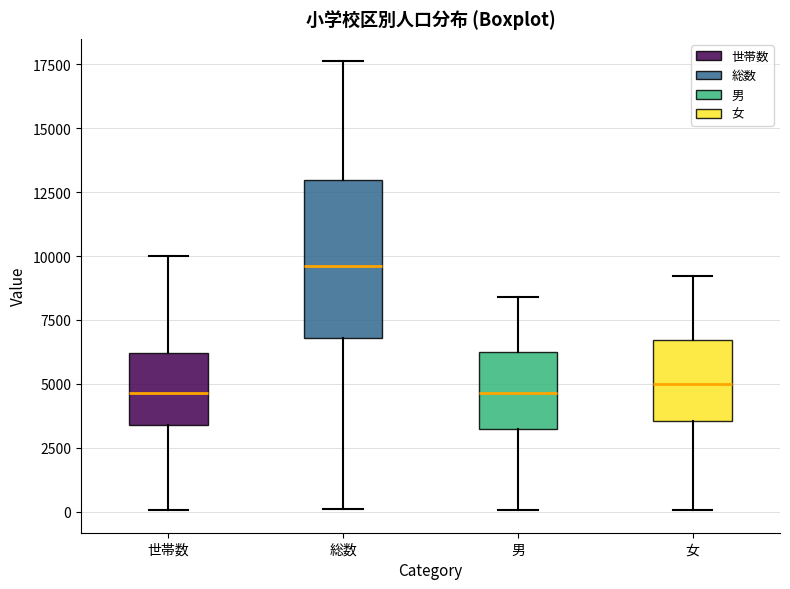

Reading left to right, read every box against the y-axis: the position of its median line, the range the box covers, and the ends of its whiskers. The values are not printed on the chart, so give them approximately, as read against the axis.

世帯数: median 4500, box 3500 to 6000, whiskers 0 to 10000
総数: median 9500, box 7000 to 13000, whiskers 0 to 17500
男: median 4500, box 3000 to 6500, whiskers 0 to 8500
女: median 5000, box 3500 to 6500, whiskers 0 to 9000